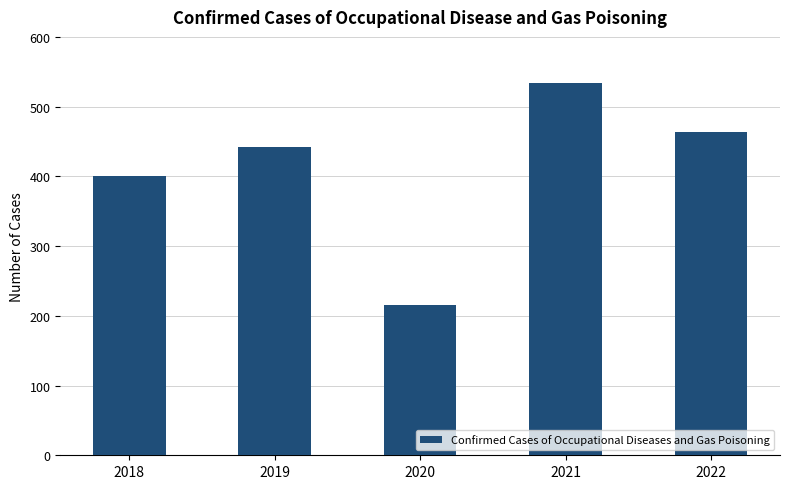

Approximately how many times larger is the value at 2022 compared to 2019?

1.0